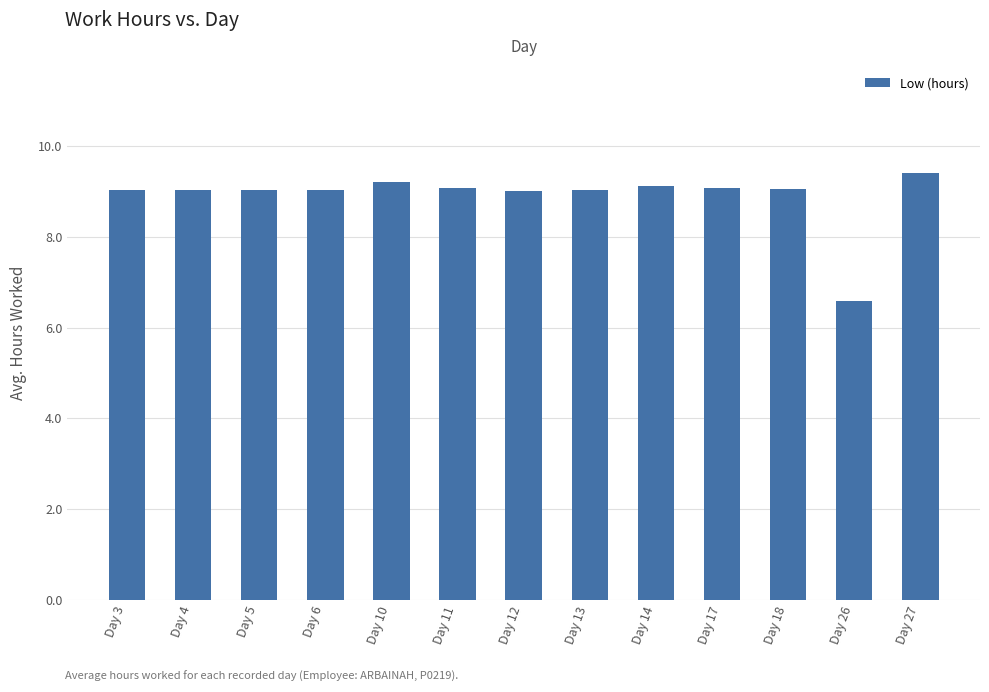

Which label corresponds to the smallest value in the chart?

Day 26